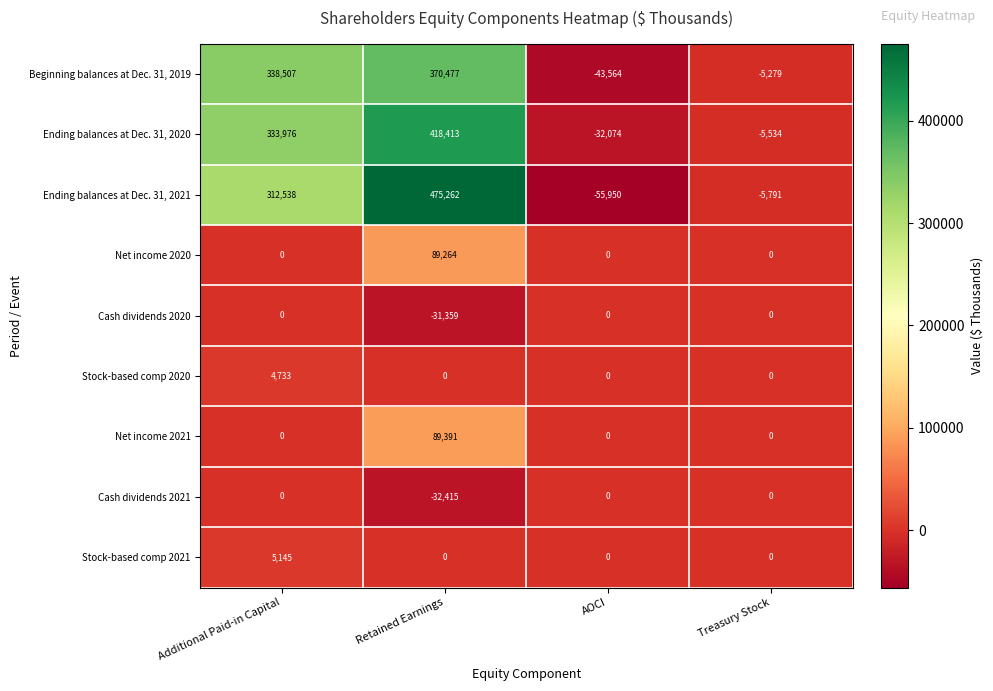

What is the total value across all series at AOCI?

-131588